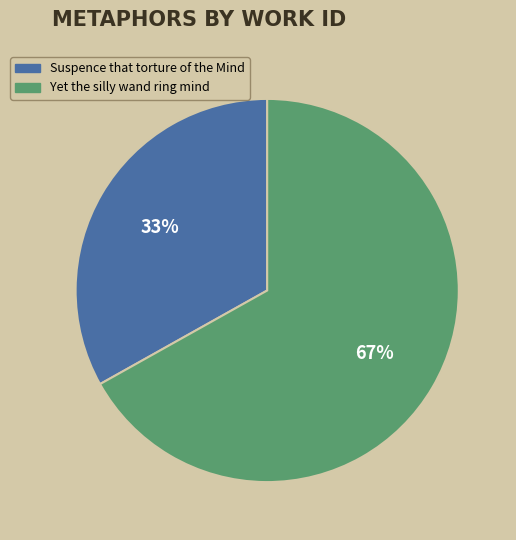

How many slices are in this pie chart?

2